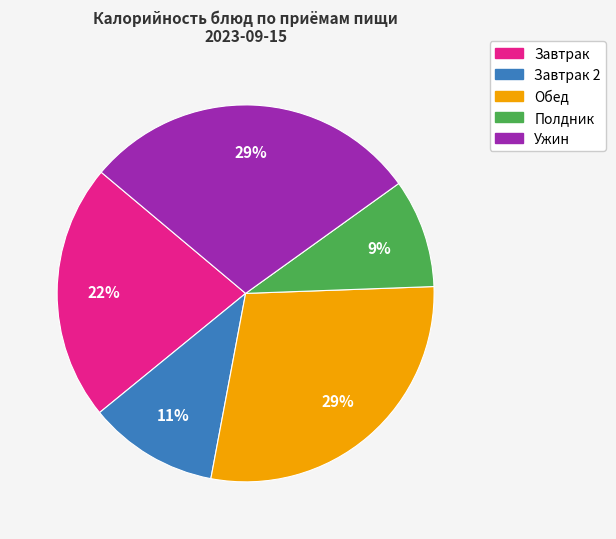

How many slices are in this pie chart?

5